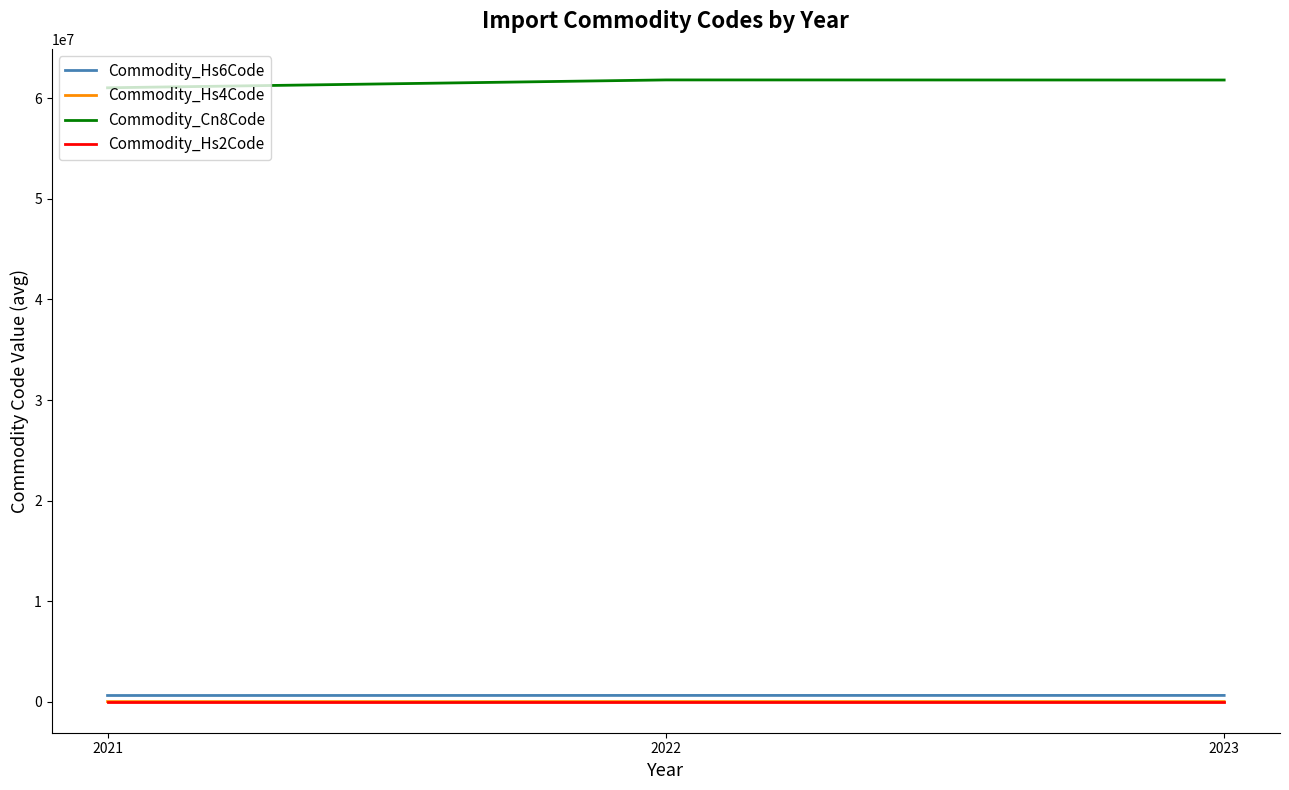

What is the lowest value of the Commodity_Hs2Code series?

61.0